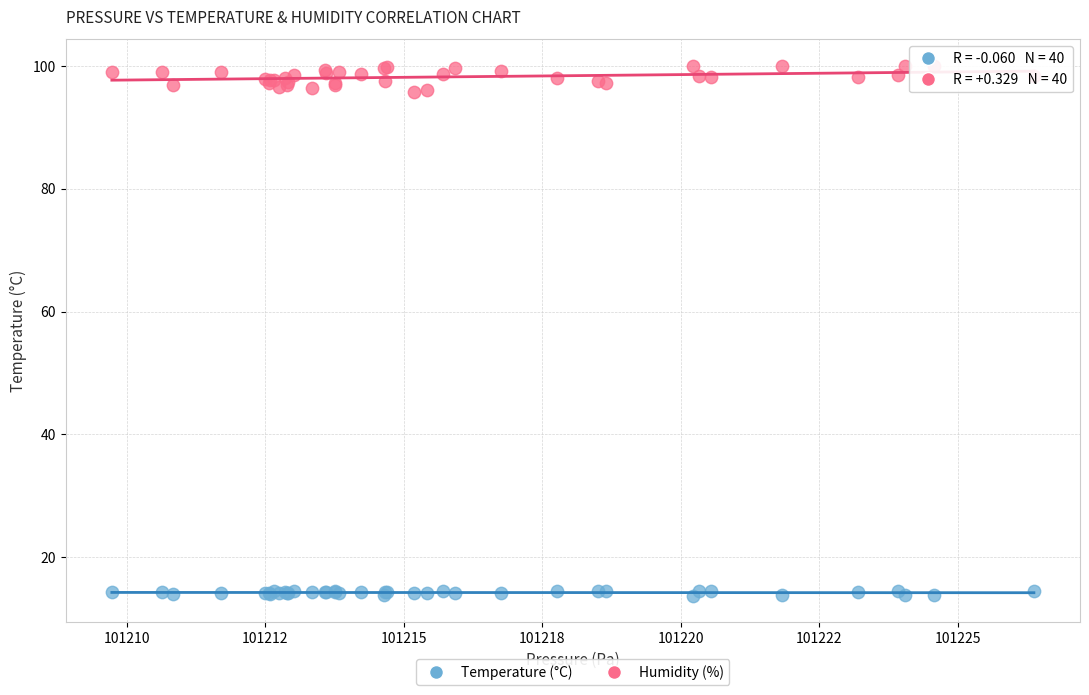

Which series contains the lowest Y value?

Temperature (°C)